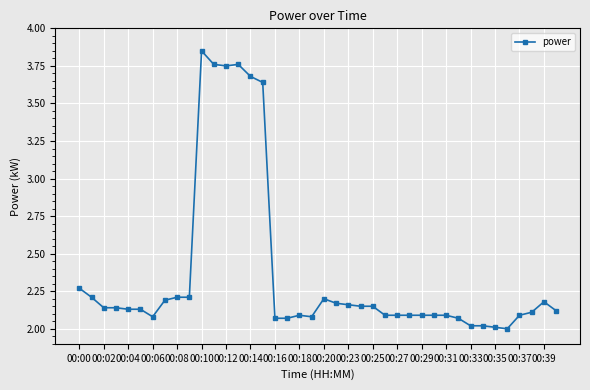

What is the value of the 35th point from the left?

2.0